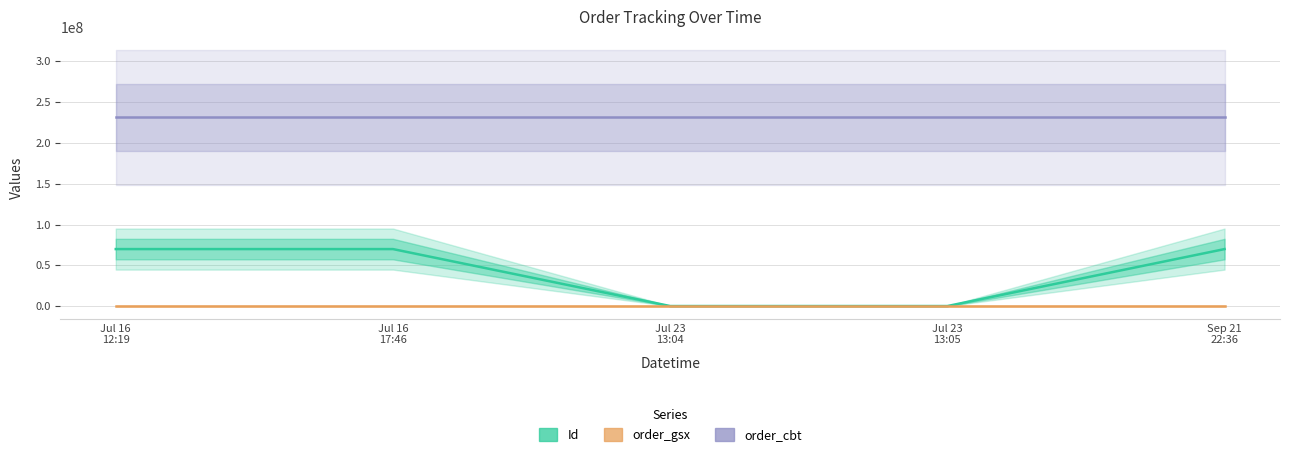

At which category is the sum across all series the highest?

Jul 16
12:19